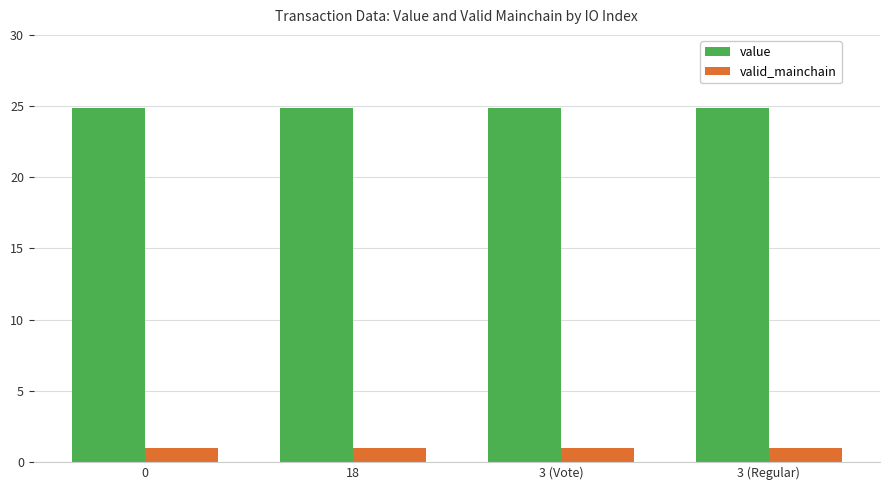

What is the label of the 2nd bar from the left?

18